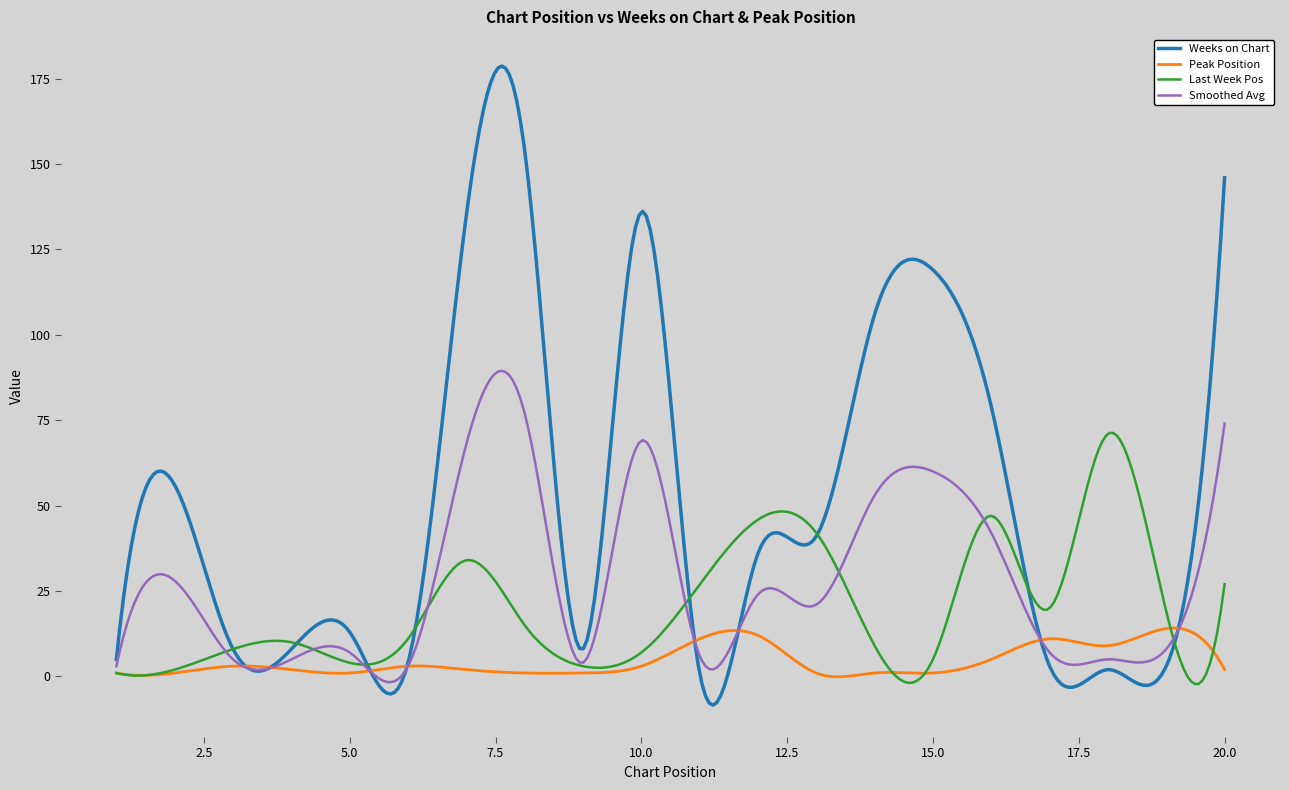

Rank the series by their average value, from highest to lowest.

Weeks on Chart, Smoothed Avg, Last Week Pos, Peak Position